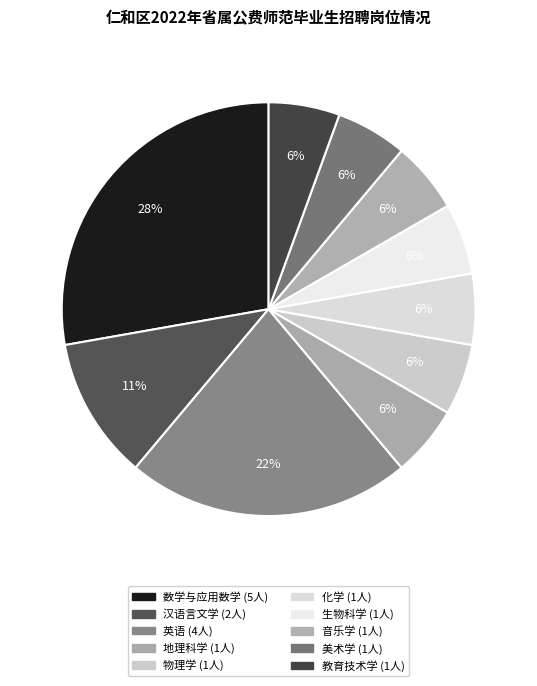

What percentage is the 物理学 slice, to the nearest percent?

6%